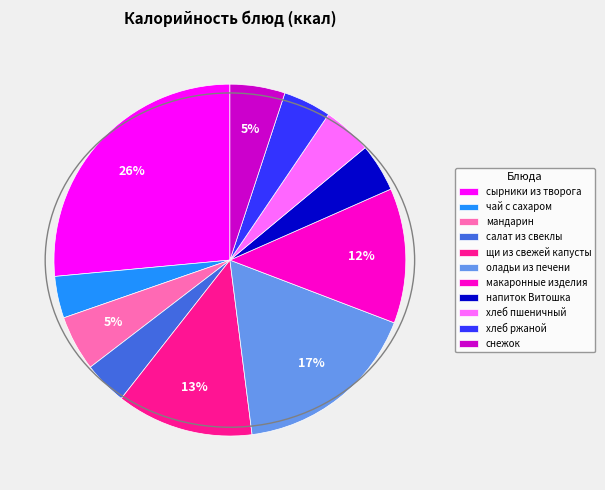

Is снежок the majority of the pie?

No